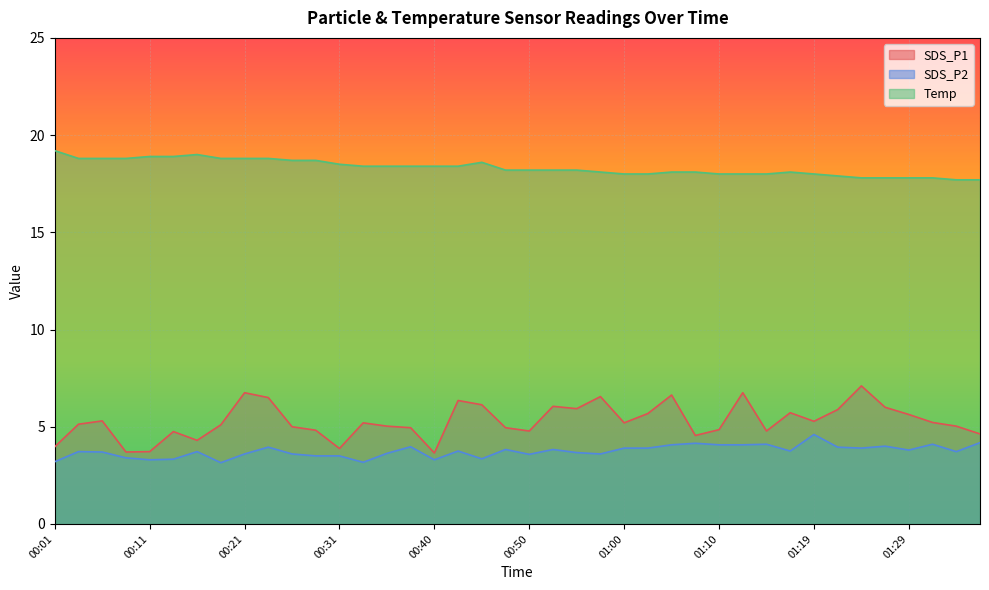

What is the minimum value shown in the chart?

3.1